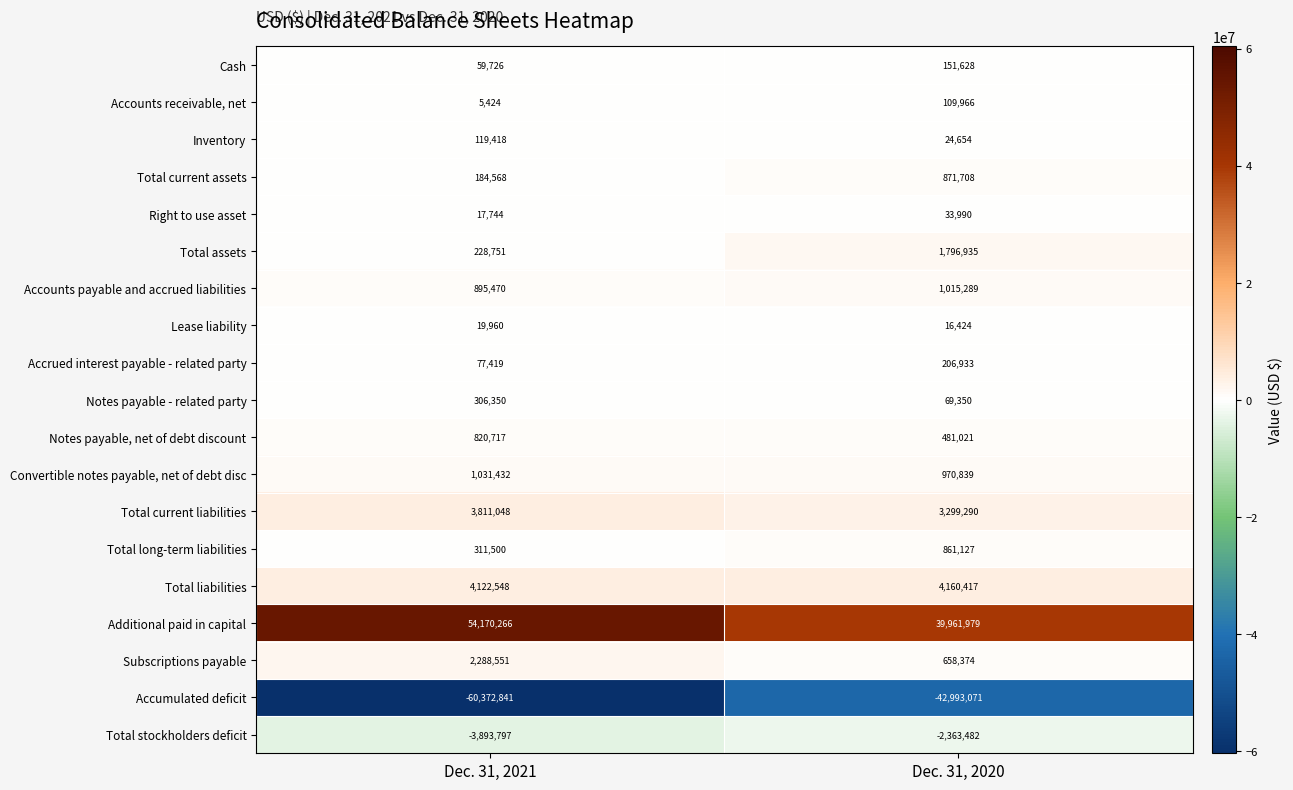

At which label does Right to use asset reach its minimum?

Dec. 31, 2021